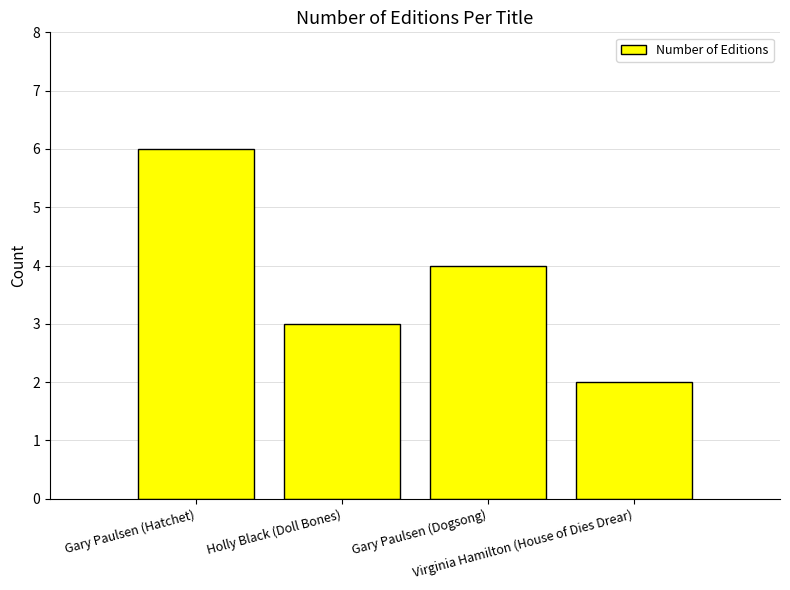

What is the minimum value shown in the chart?

2